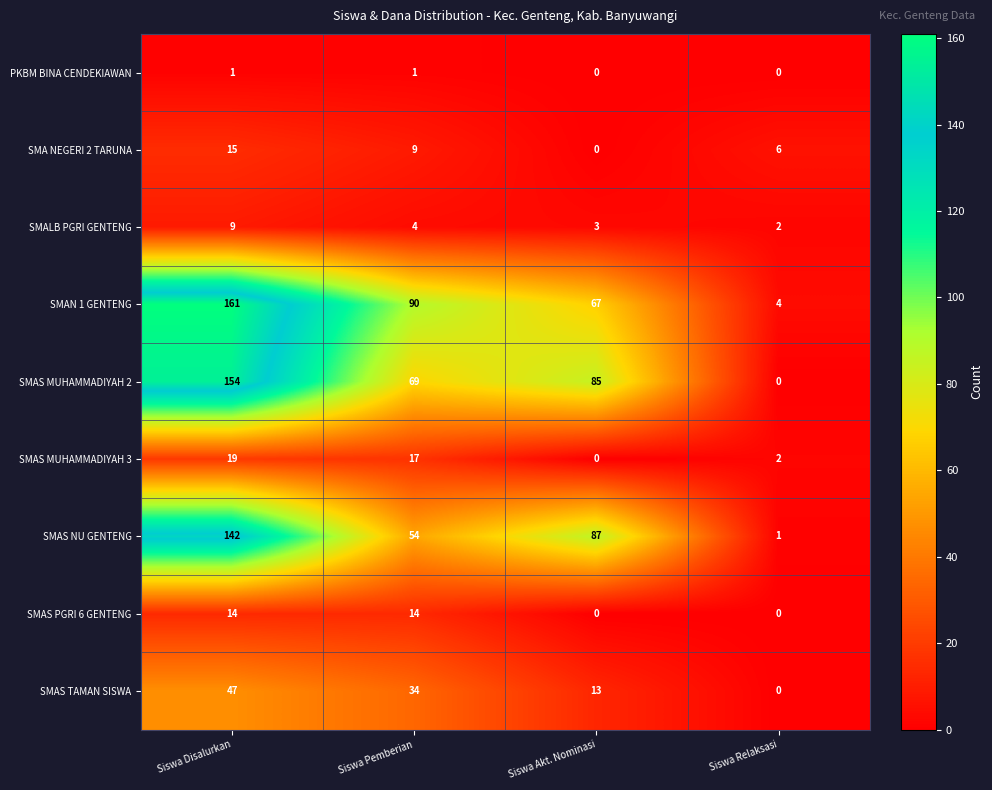

What is the total value across all series at Siswa Disalurkan?

562